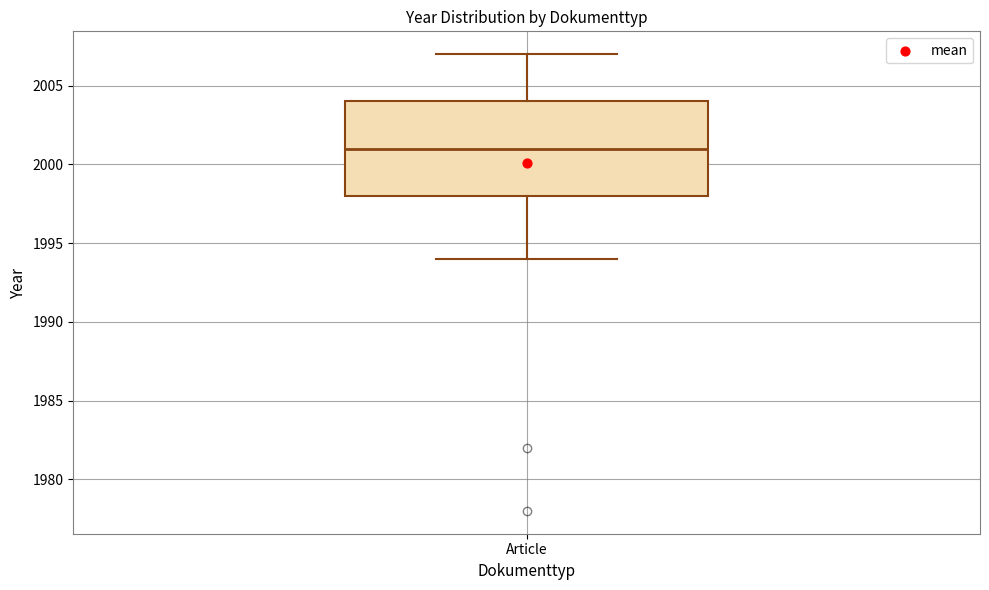

Where does the lower whisker of the box for Article end on the y-axis? The values are not printed on the chart, so give them approximately, as read against the axis.

1994